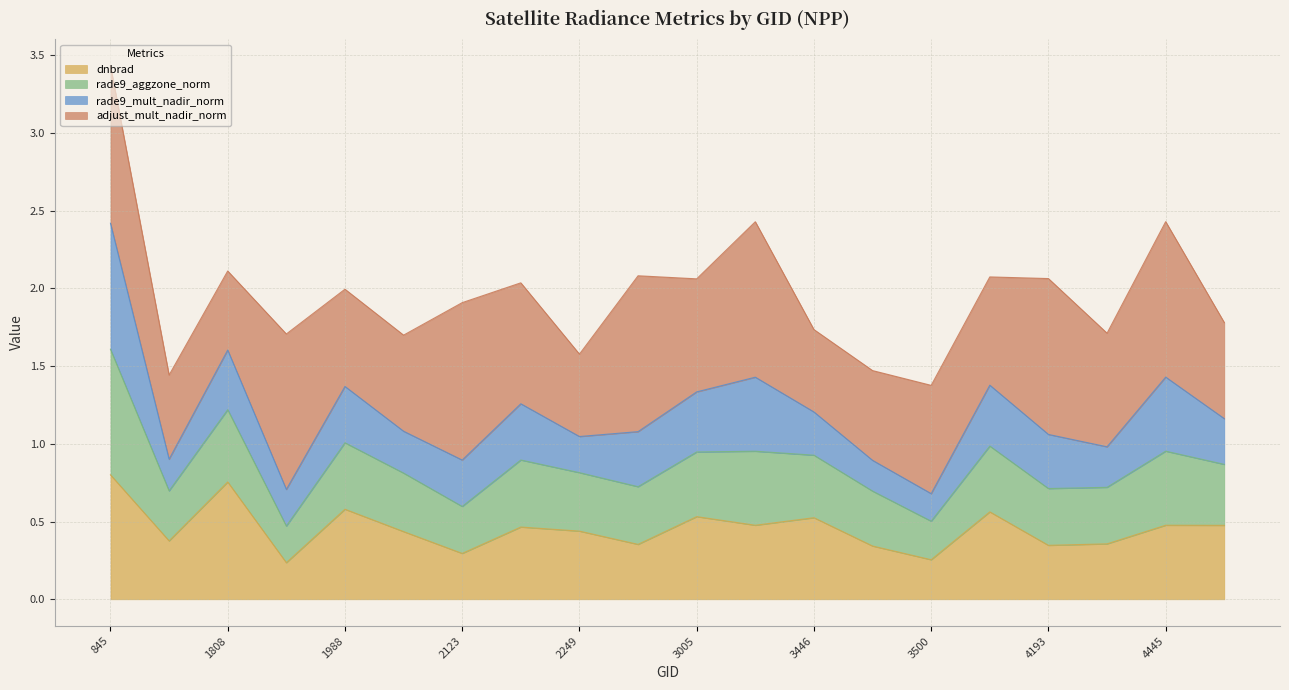

True or false: dnbrad has a value of 0.8 at 845.

True